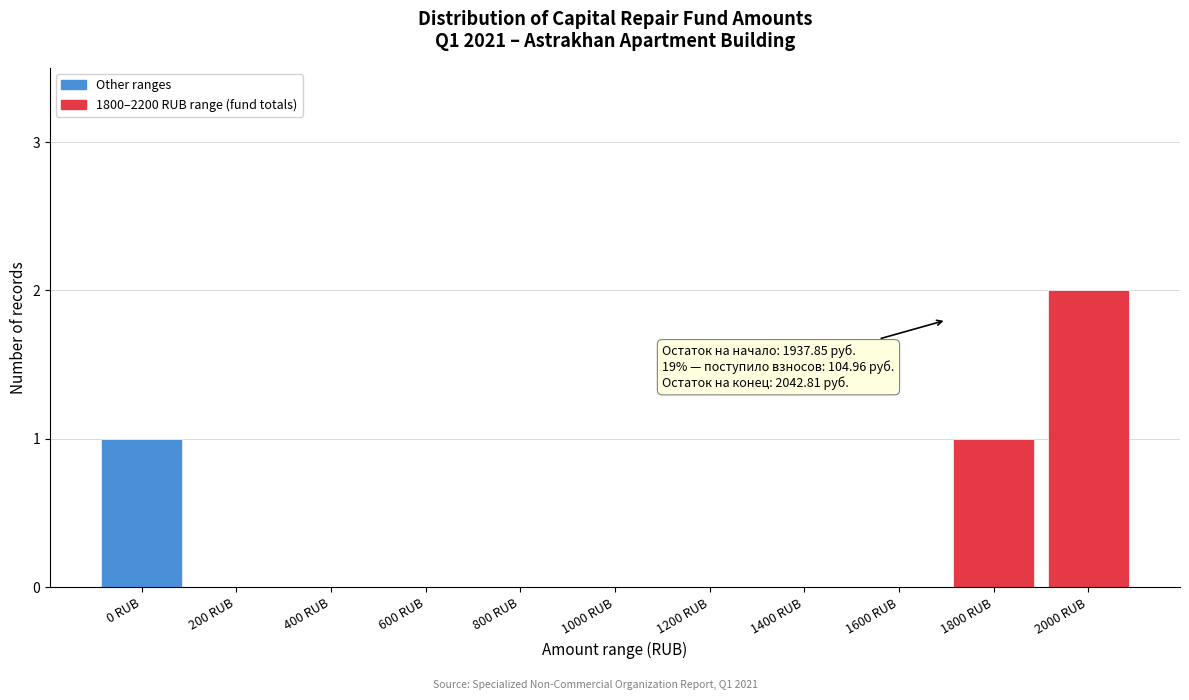

Reading left to right, transcribe all the data shown in this chart.

0 RUB=1	200 RUB=0	400 RUB=0	600 RUB=0	800 RUB=0	1000 RUB=0	1200 RUB=0	1400 RUB=0	1600 RUB=0	1800 RUB=1	2000 RUB=2